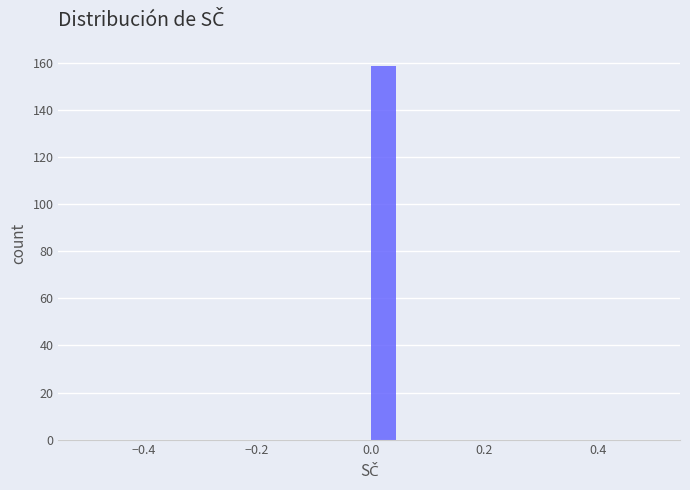

Read against the x-axis, roughly where is the centre of the tallest bar?

0.02